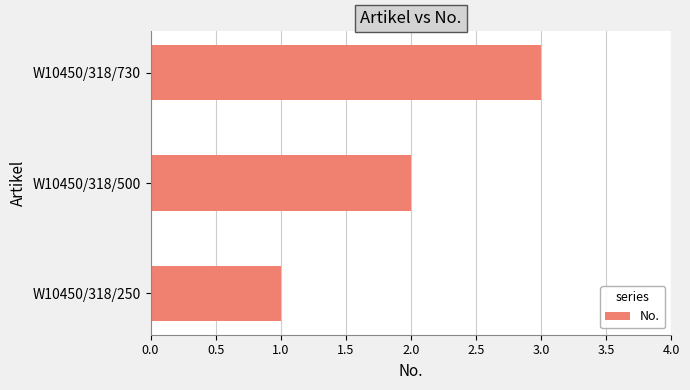

What is the approximate value at W10450/318/730?

3